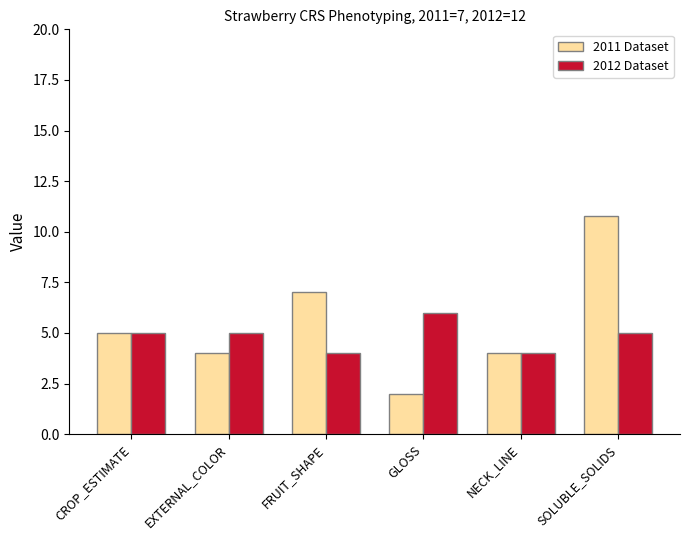

Are the bars grouped side by side (vs. stacked)?

Yes